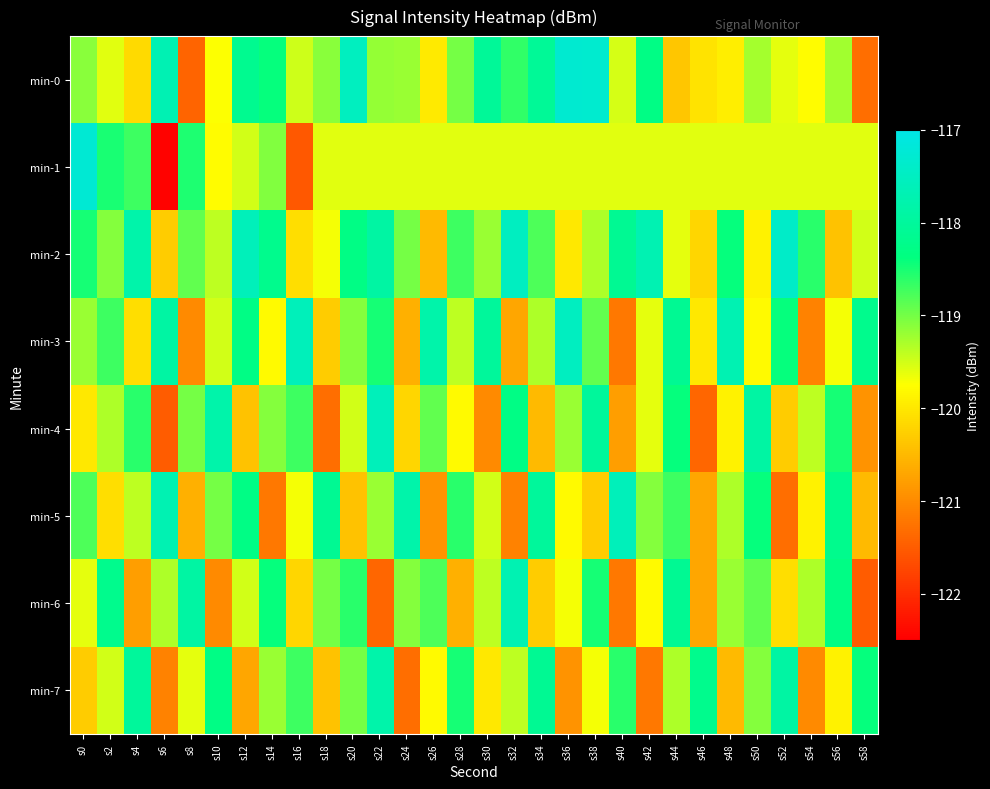

Reading right to left, list all the values displayed in this chart.

min-0: s58=-121.3	s56=-119.3	s54=-119.8	s52=-119.6	s50=-119.3	s48=-119.9	s46=-120.0	s44=-120.4	s42=-118.3	s40=-119.5	s38=-117.3	s36=-117.3	s34=-118.1	s32=-118.7	s30=-118.0	s28=-119.0	s26=-120.0	s24=-119.2	s22=-119.2	s20=-117.5	s18=-119.1	s16=-119.5	s14=-118.4	s12=-118.1	s10=-119.7	s8=-121.4	s6=-117.7	s4=-120.1	s2=-119.6	s0=-119.1
min-1: s58=-119.6	s56=-119.6	s54=-119.6	s52=-119.6	s50=-119.6	s48=-119.6	s46=-119.6	s44=-119.6	s42=-119.6	s40=-119.6	s38=-119.6	s36=-119.6	s34=-119.6	s32=-119.6	s30=-119.6	s28=-119.6	s26=-119.6	s24=-119.6	s22=-119.6	s20=-119.6	s18=-119.6	s16=-121.6	s14=-119.1	s12=-119.5	s10=-119.8	s8=-118.5	s6=-122.5	s4=-118.7	s2=-118.5	s0=-117.2
min-2: s58=-119.5	s56=-120.4	s54=-118.6	s52=-117.4	s50=-119.9	s48=-118.4	s46=-120.2	s44=-119.6	s42=-117.7	s40=-118.1	s38=-119.3	s36=-120.0	s34=-118.8	s32=-117.5	s30=-119.2	s28=-118.7	s26=-120.5	s24=-119.0	s22=-117.9	s20=-118.3	s18=-119.7	s16=-120.1	s14=-118.2	s12=-117.6	s10=-119.4	s8=-118.9	s6=-120.3	s4=-117.8	s2=-119.1	s0=-118.5
min-3: s58=-118.2	s56=-119.7	s54=-121.1	s52=-118.4	s50=-119.8	s48=-117.7	s46=-120.0	s44=-118.1	s42=-119.6	s40=-121.2	s38=-118.9	s36=-117.5	s34=-119.3	s32=-120.7	s30=-118.0	s28=-119.4	s26=-117.8	s24=-120.6	s22=-118.5	s20=-119.1	s18=-120.3	s16=-117.6	s14=-119.8	s12=-118.3	s10=-119.5	s8=-121.0	s6=-117.9	s4=-120.1	s2=-118.7	s0=-119.2
min-4: s58=-120.9	s56=-118.5	s54=-119.4	s52=-120.3	s50=-117.9	s48=-119.9	s46=-121.4	s44=-118.4	s42=-119.6	s40=-120.8	s38=-118.0	s36=-119.2	s34=-120.5	s32=-118.3	s30=-121.0	s28=-119.8	s26=-118.9	s24=-120.2	s22=-117.6	s20=-119.5	s18=-121.3	s16=-118.7	s14=-119.1	s12=-120.4	s10=-117.8	s8=-119.0	s6=-121.5	s4=-118.6	s2=-119.3	s0=-120.0
min-5: s58=-120.5	s56=-118.2	s54=-119.9	s52=-121.3	s50=-118.4	s48=-119.3	s46=-120.7	s44=-118.7	s42=-119.1	s40=-117.6	s38=-120.3	s36=-119.8	s34=-118.0	s32=-121.1	s30=-119.5	s28=-118.6	s26=-120.9	s24=-117.8	s22=-119.2	s20=-120.4	s18=-118.1	s16=-119.7	s14=-121.2	s12=-118.3	s10=-119.0	s8=-120.6	s6=-117.7	s4=-119.4	s2=-120.1	s0=-118.8
min-6: s58=-121.5	s56=-118.3	s54=-119.3	s52=-120.1	s50=-118.9	s48=-119.2	s46=-120.7	s44=-118.1	s42=-119.8	s40=-121.2	s38=-118.5	s36=-119.7	s34=-120.3	s32=-117.7	s30=-119.4	s28=-120.6	s26=-118.8	s24=-119.1	s22=-121.4	s20=-118.6	s18=-119.0	s16=-120.2	s14=-118.4	s12=-119.5	s10=-121.0	s8=-117.9	s6=-119.3	s4=-120.8	s2=-118.2	s0=-119.6
min-7: s58=-118.4	s56=-119.9	s54=-121.0	s52=-117.9	s50=-119.1	s48=-120.5	s46=-118.2	s44=-119.3	s42=-121.2	s40=-118.6	s38=-119.7	s36=-120.9	s34=-118.1	s32=-119.4	s30=-120.0	s28=-118.5	s26=-119.8	s24=-121.3	s22=-117.8	s20=-119.0	s18=-120.4	s16=-118.7	s14=-119.2	s12=-120.7	s10=-118.3	s8=-119.6	s6=-121.1	s4=-118.0	s2=-119.5	s0=-120.3